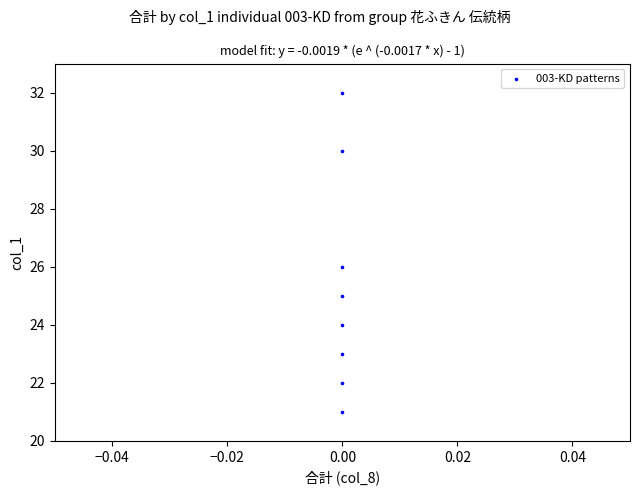

What is the average Y value?

25